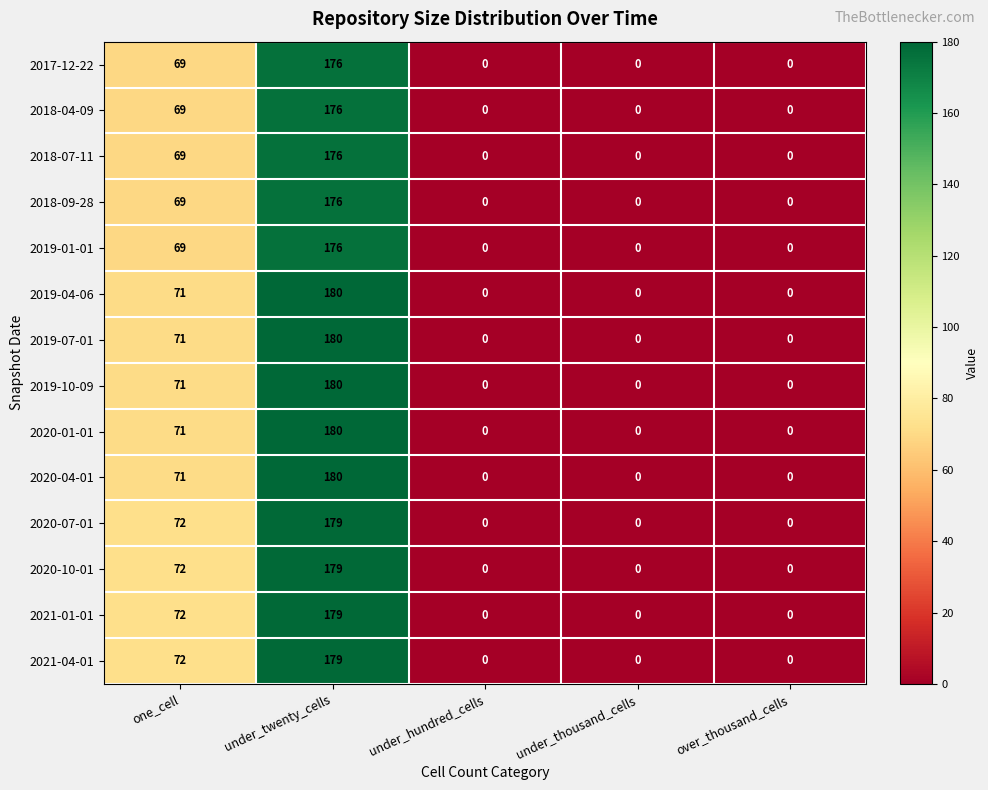

What is the difference between the 2018-09-28 values at under_thousand_cells and under_twenty_cells?

176